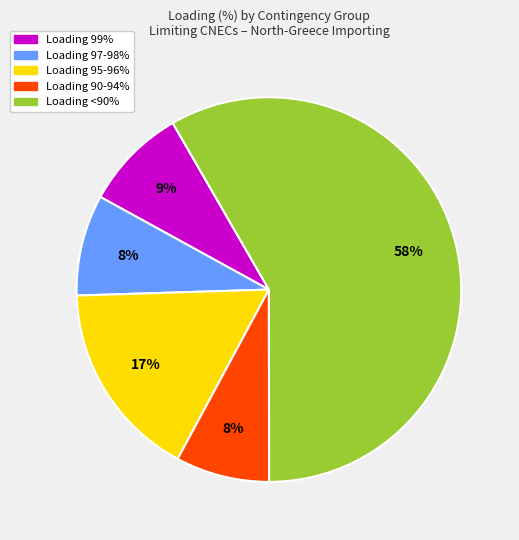

To the nearest percent, what is the difference between the largest and smallest slice percentages?

50%